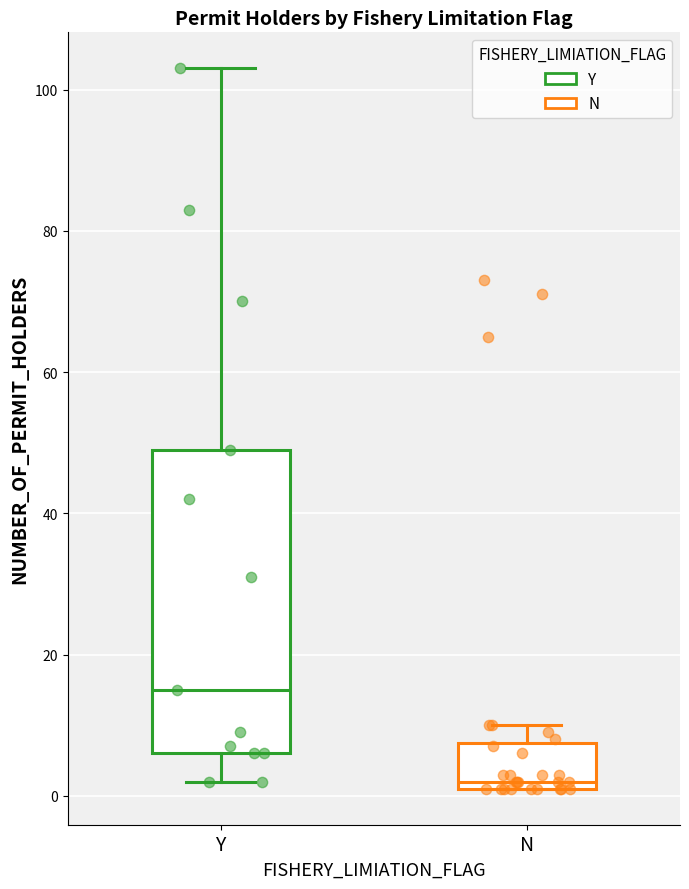

Reading left to right, transcribe this box plot: for each box, give where its median line is, the range the box spans, and where its two whiskers end, as read against the y-axis. The values are not printed on the chart, so give them approximately, as read against the axis.

Y: median 16, box 6 to 50, whiskers 2 to 104
N: median 2 (just above the box's lower edge), box 2 to 8, whiskers 2 to 10